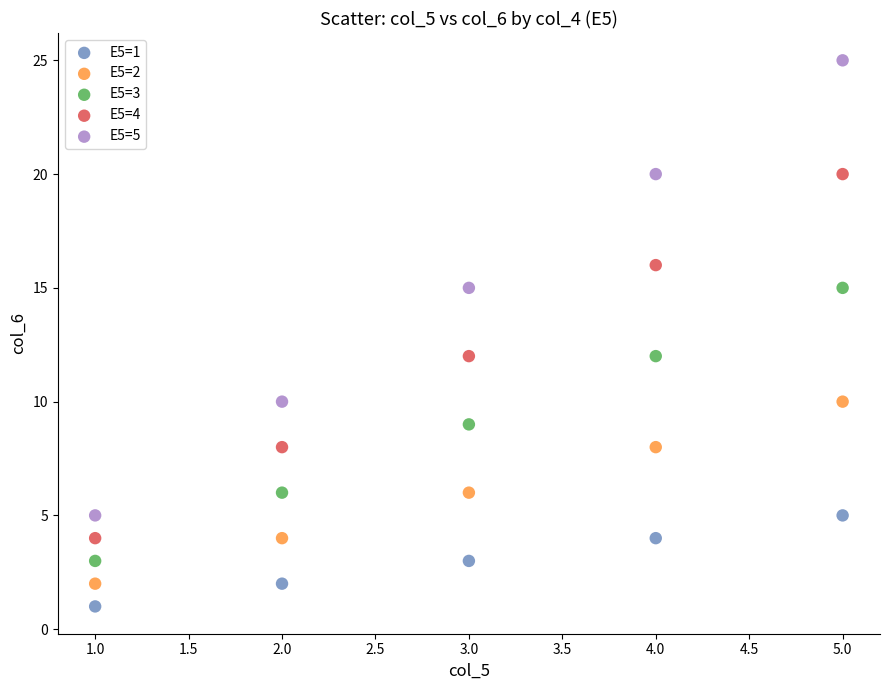

Which series has the widest spread of Y values?

E5=5